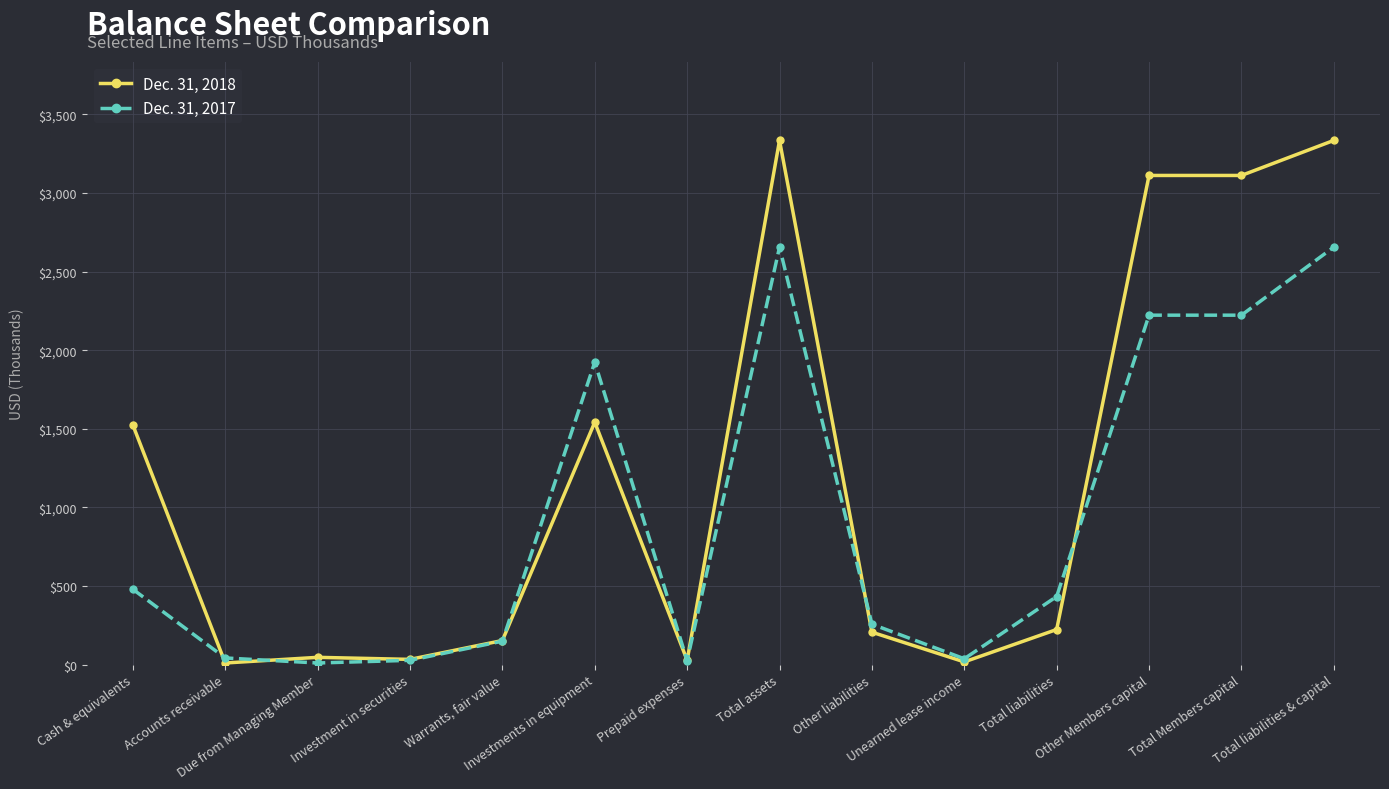

List the series in order of their overall mean, highest first.

Dec. 31, 2018, Dec. 31, 2017